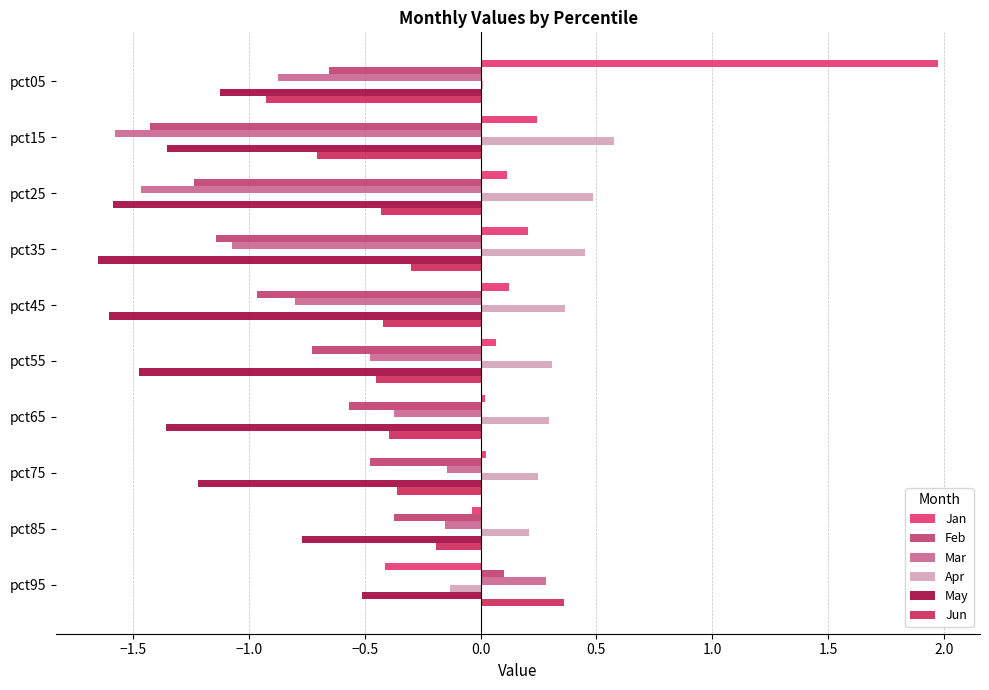

How many categories are shown in the chart?

10